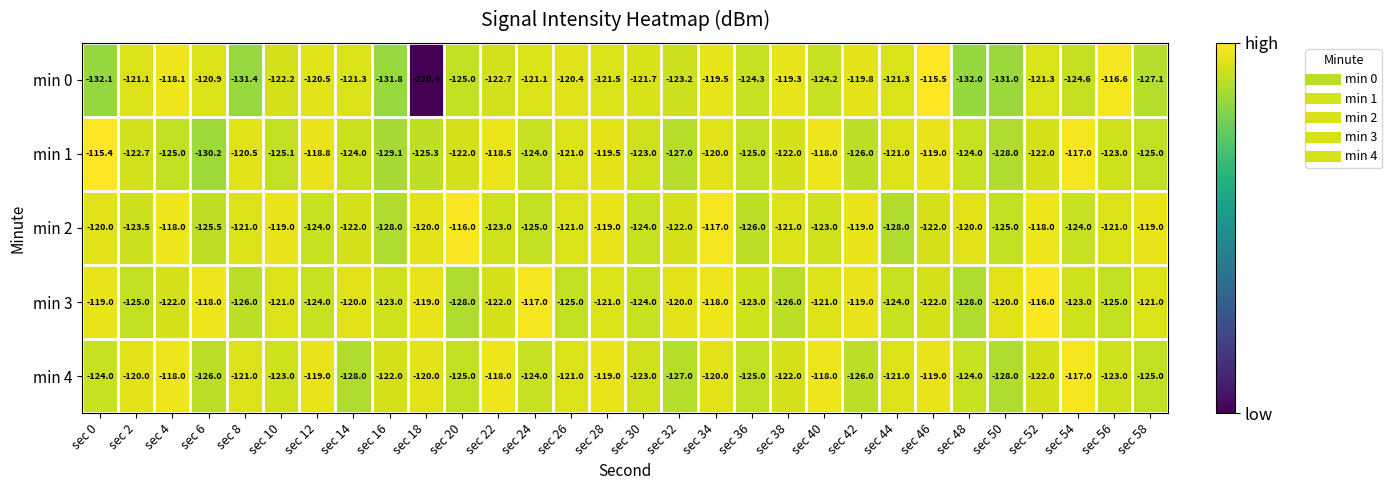

What is the difference between the maximum and minimum values in the min 1 series?

14.8